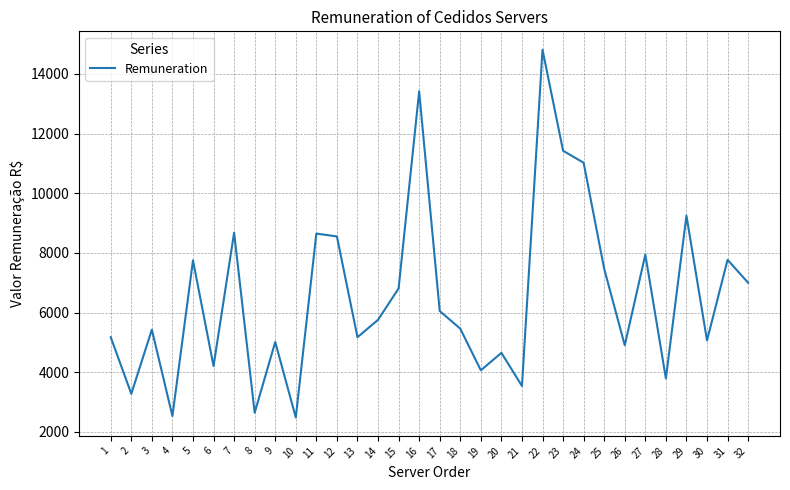

What is the minimum value shown in the chart?

2479.8